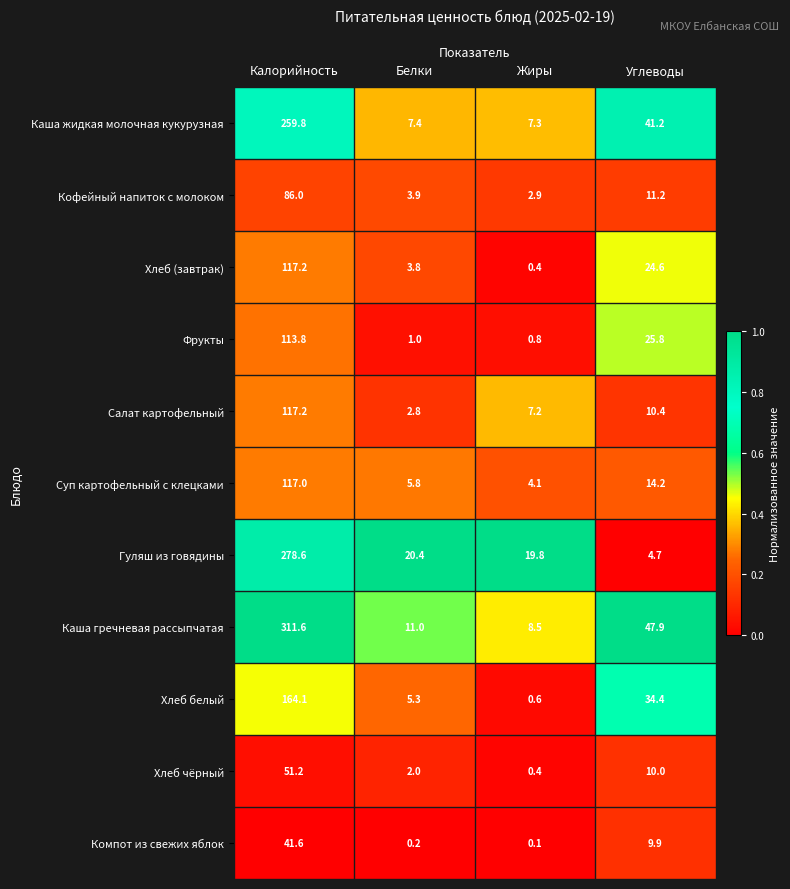

What is the greatest value displayed?

311.6